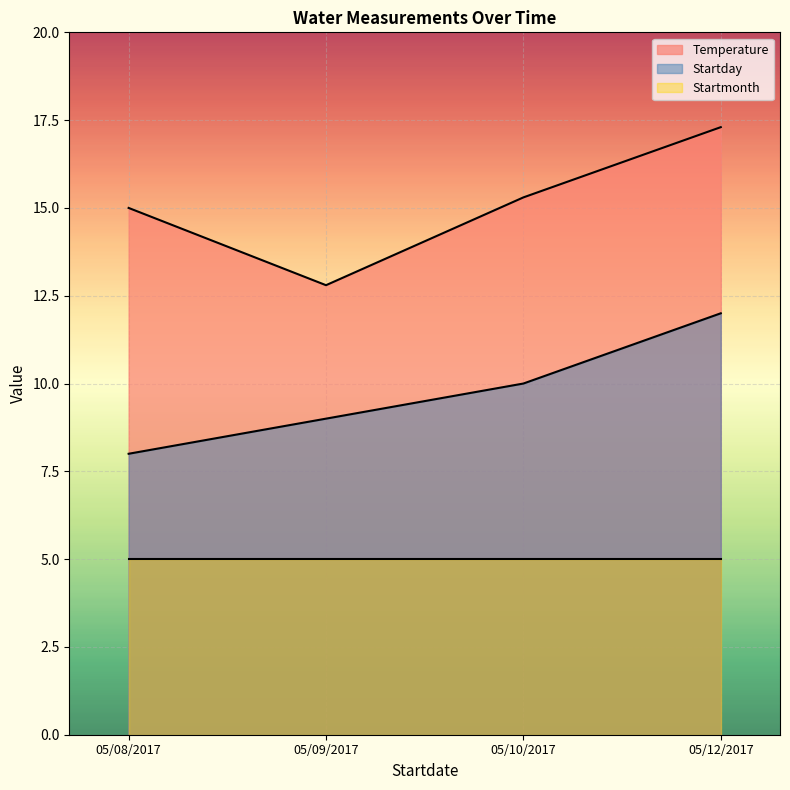

The value of Startday at 05/08/2017 is 8.0. True or false?

True